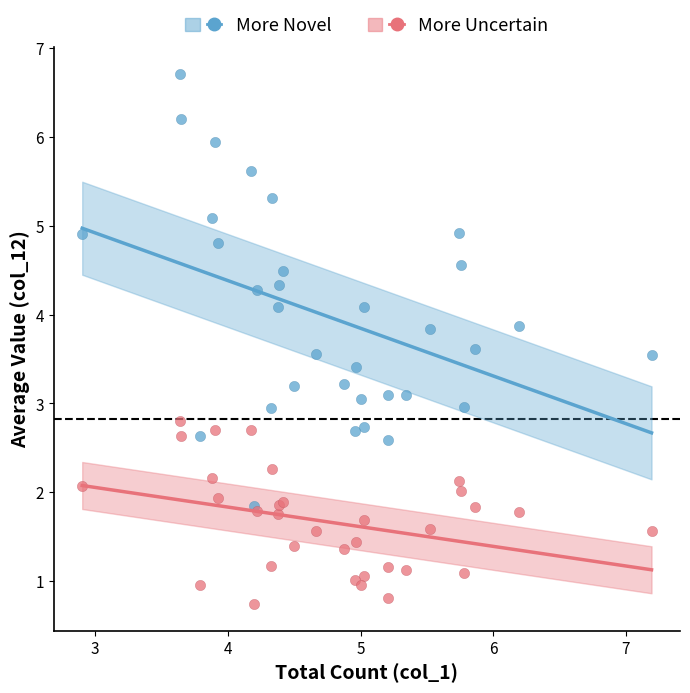

What are all the series names shown in the legend?

More Novel, More Uncertain